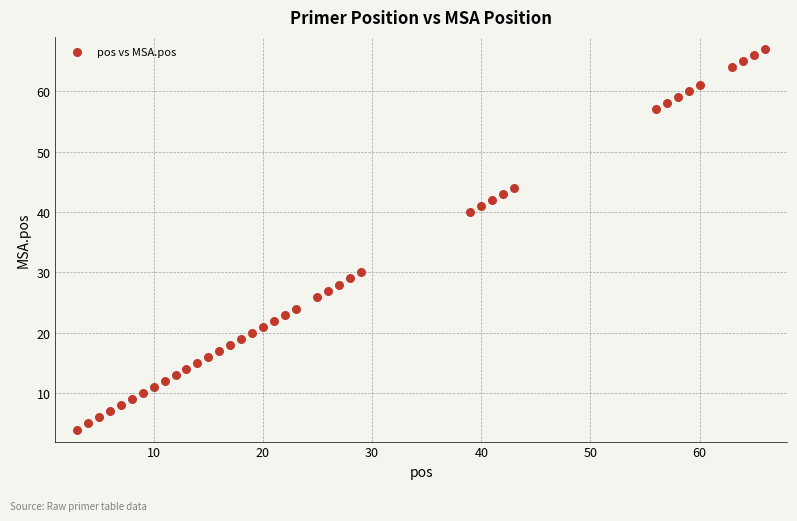

What is the range of Y values (max minus min)?

63